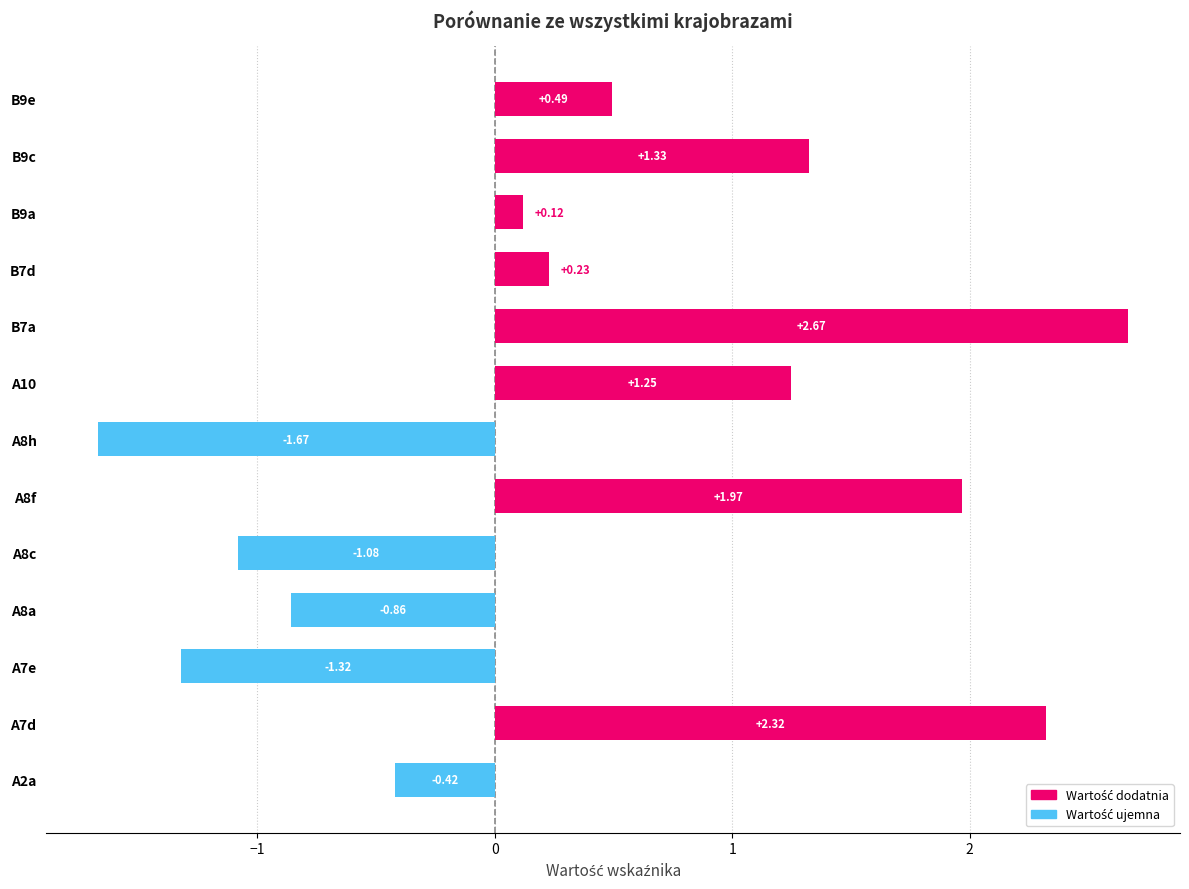

What is the difference between the maximum and second lowest values?

4.0